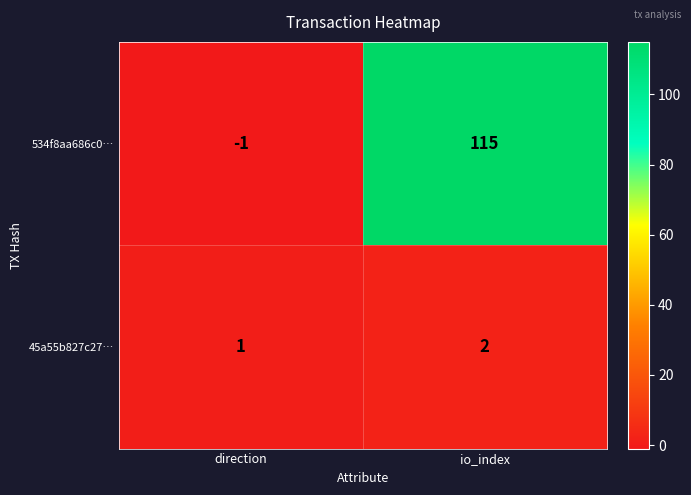

The 534f8aa686c0… series shows 115 at io_index. True or false?

True